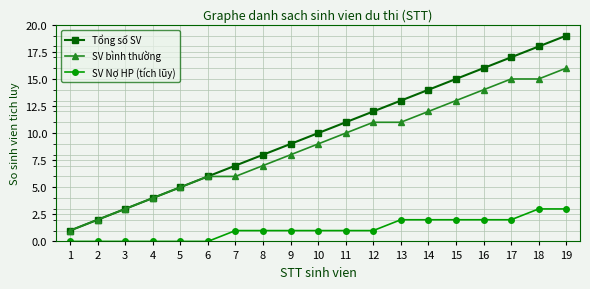

Is the value of Tổng số SV at 5 greater than the value of SV Nợ HP (tích lũy) at 10?

Yes